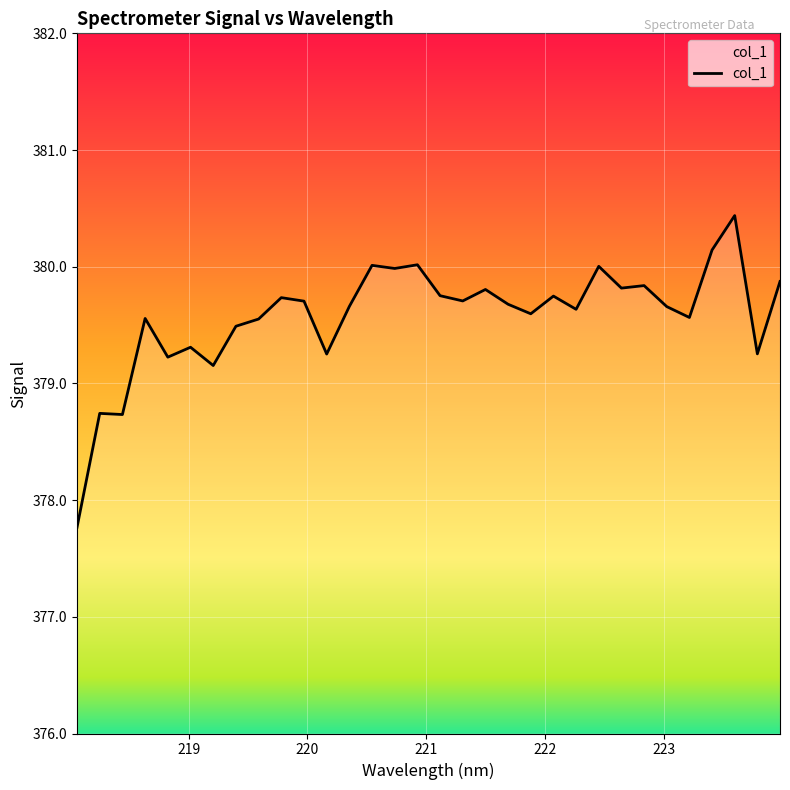

What is the greatest value displayed?

380.4